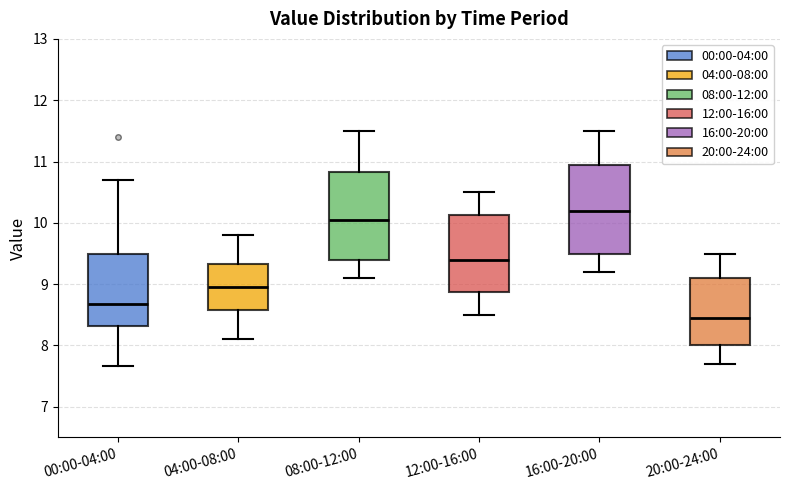

Reading left to right, transcribe this box plot: for each box, give where its median line is, the range the box spans, and where its two whiskers end, as read against the y-axis. The values are not printed on the chart, so give them approximately, as read against the axis.

00:00-04:00: median 8.7, box 8.3 to 9.5, whiskers 7.7 to 10.7
04:00-08:00: median 9.0, box 8.6 to 9.3, whiskers 8.1 to 9.8
08:00-12:00: median 10.1, box 9.4 to 10.8, whiskers 9.1 to 11.5
12:00-16:00: median 9.4, box 8.9 to 10.1, whiskers 8.5 to 10.5
16:00-20:00: median 10.2, box 9.5 to 11.0, whiskers 9.2 to 11.5
20:00-24:00: median 8.5, box 8.0 to 9.1, whiskers 7.7 to 9.5